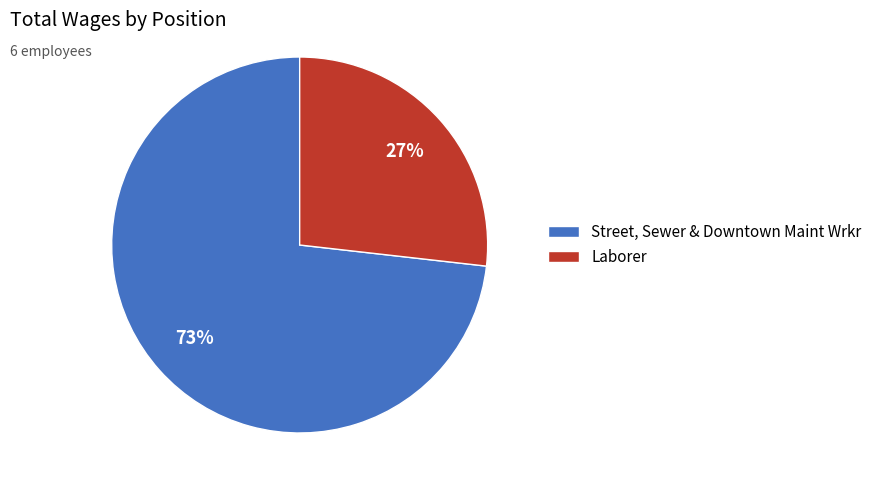

What is the majority slice?

Street, Sewer & Downtown Maint Wrkr